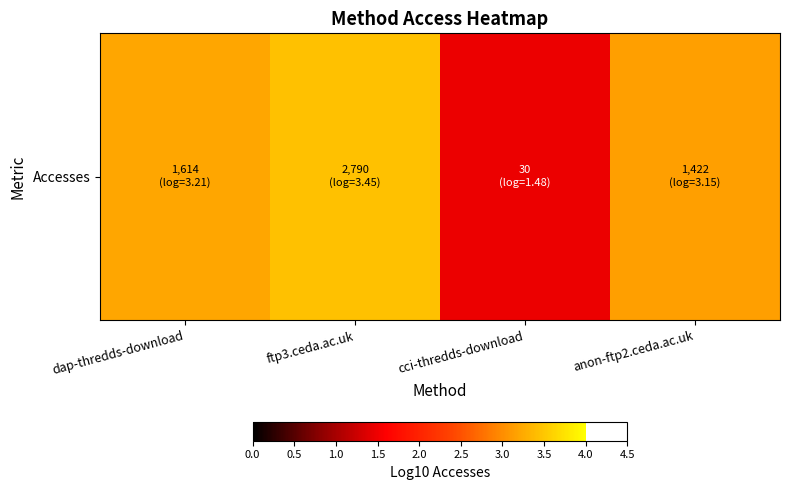

Which category has the lowest value across all series?

cci-thredds-download